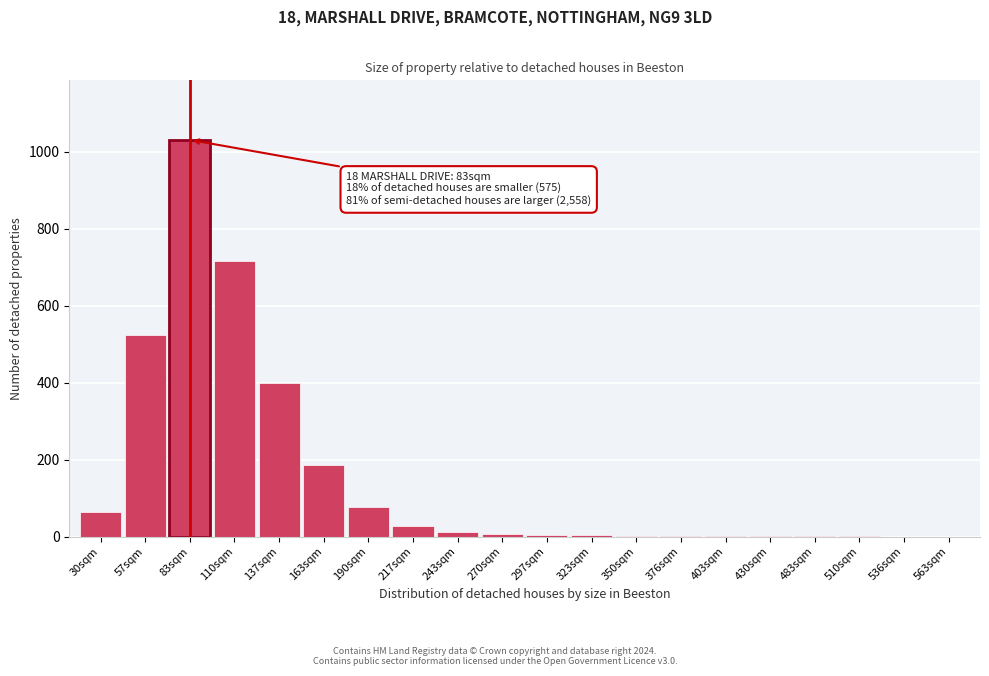

What is the change in value from 30sqm to 137sqm?

+336